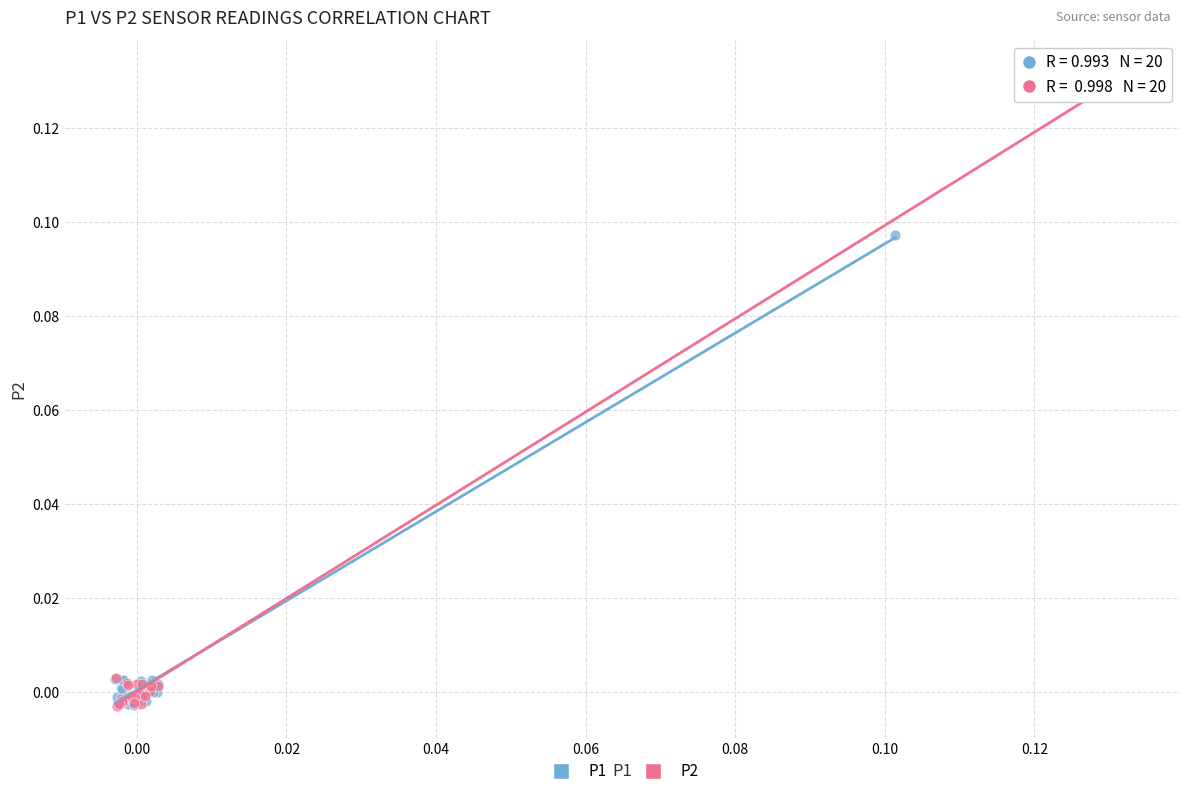

Which series has the largest Y range (max minus min)?

P2